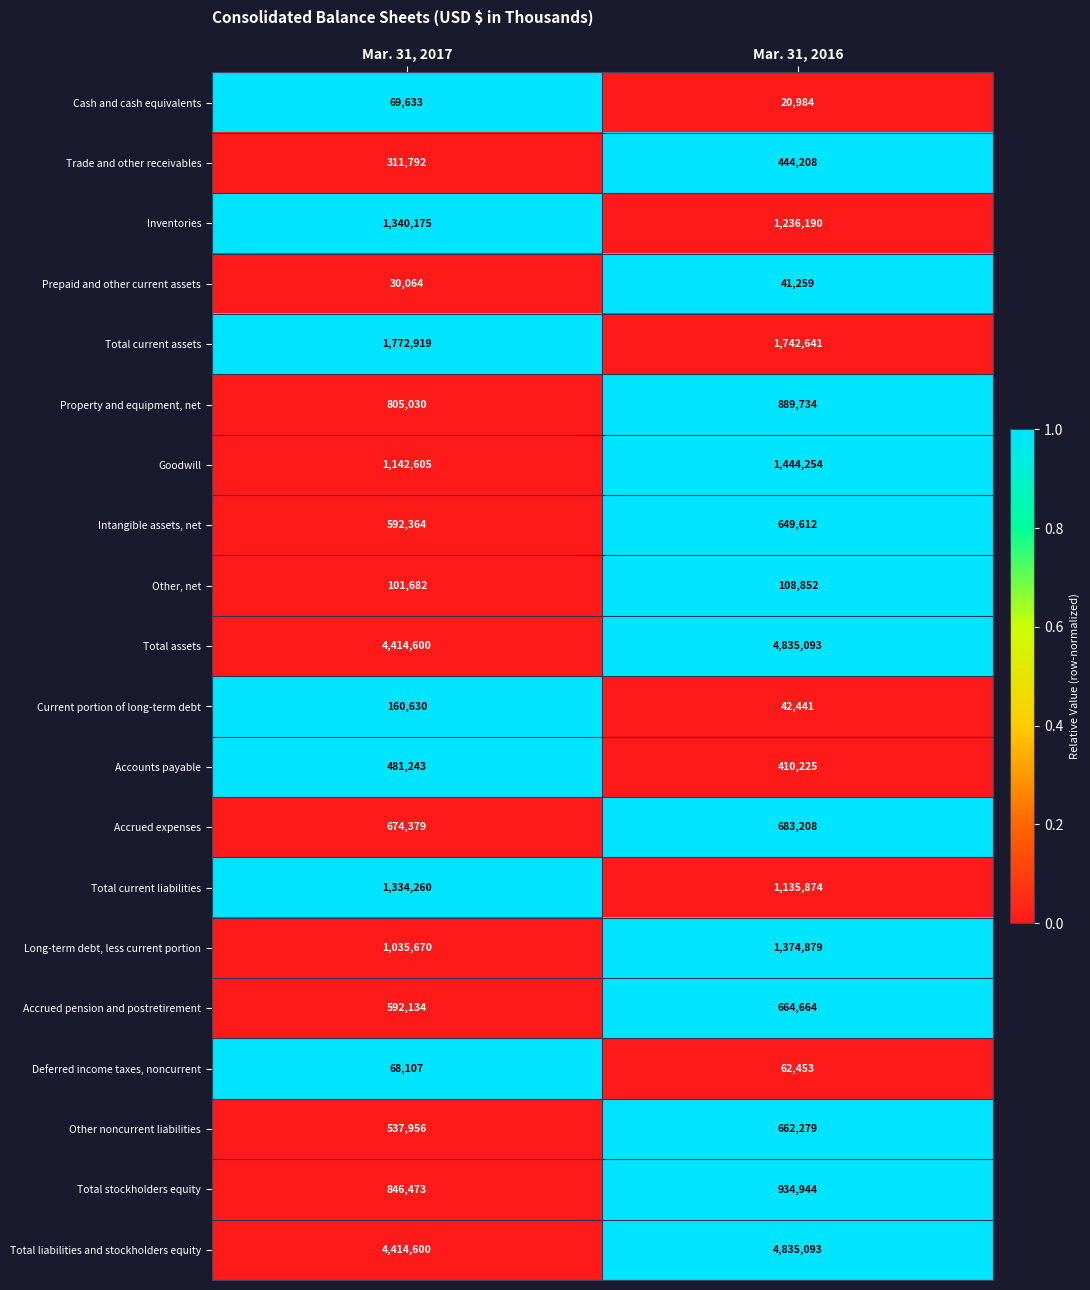

How many categories are shown in the chart?

2